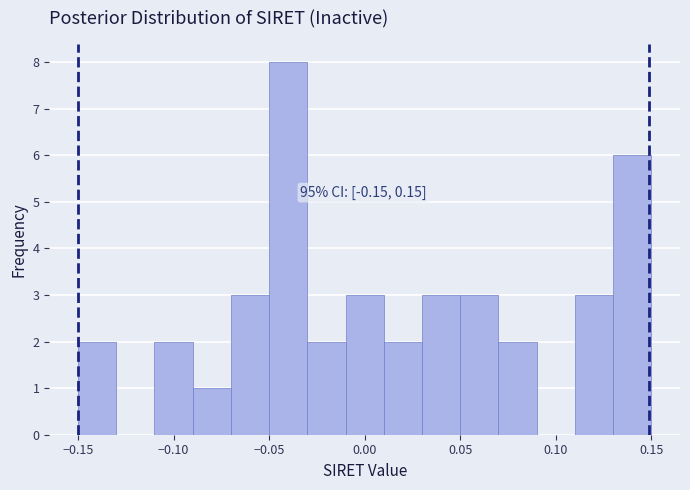

Which range on the x-axis has the tallest bar?

-0.05 to -0.03